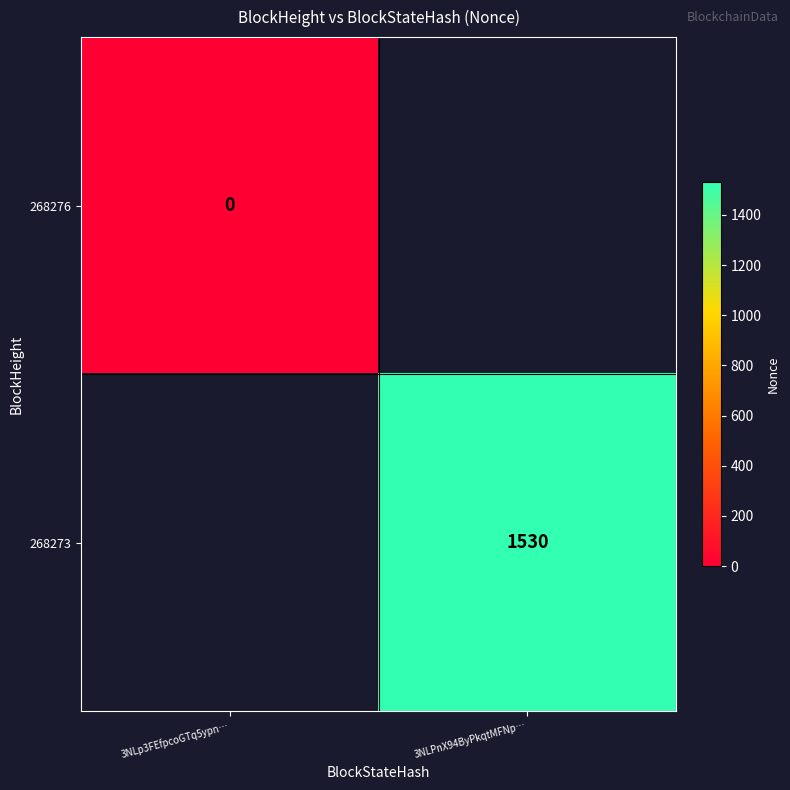

The 268273 series shows 595 at 3NLPnX94ByPkqtMFNp…. True or false?

False